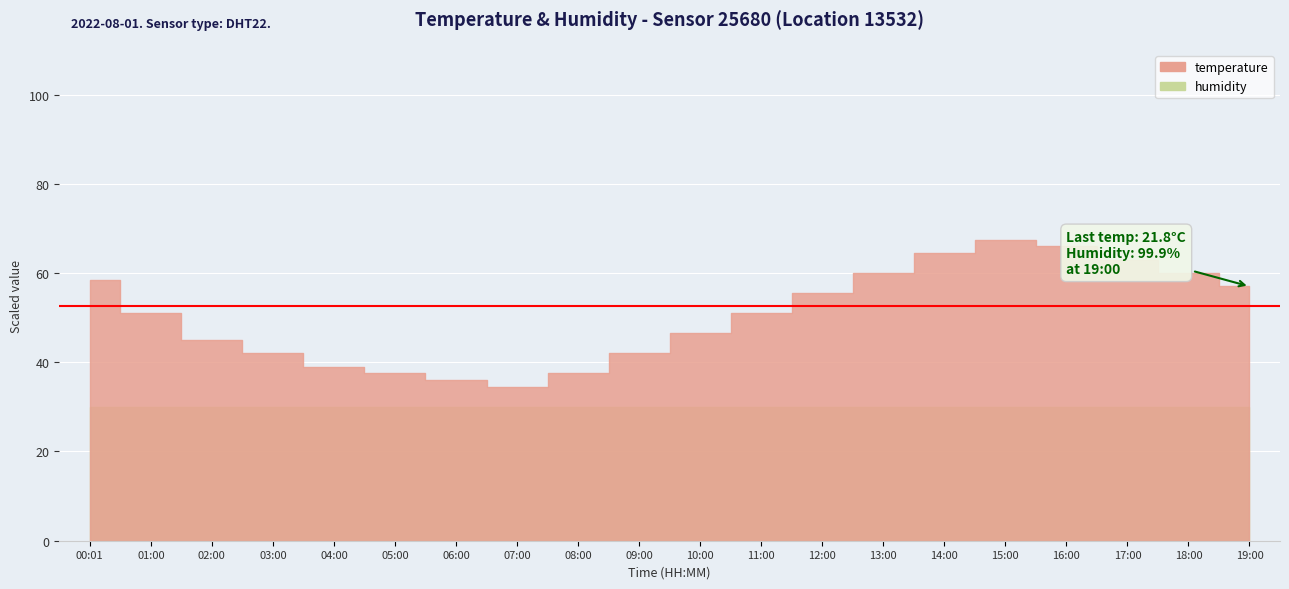

At which label does temperature reach its peak?

15:00